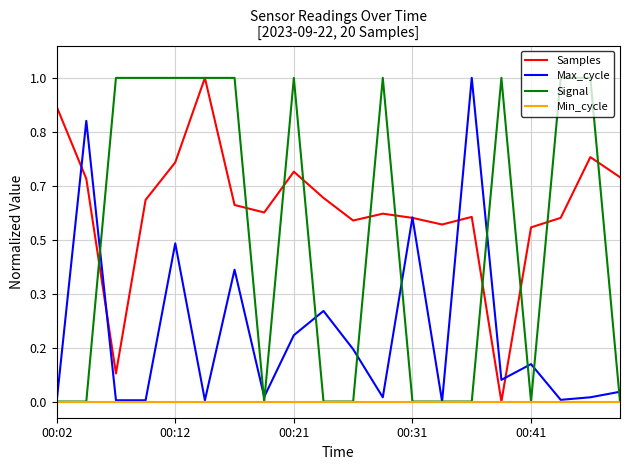

True or false: Signal has more than 1 interior local peaks.

True